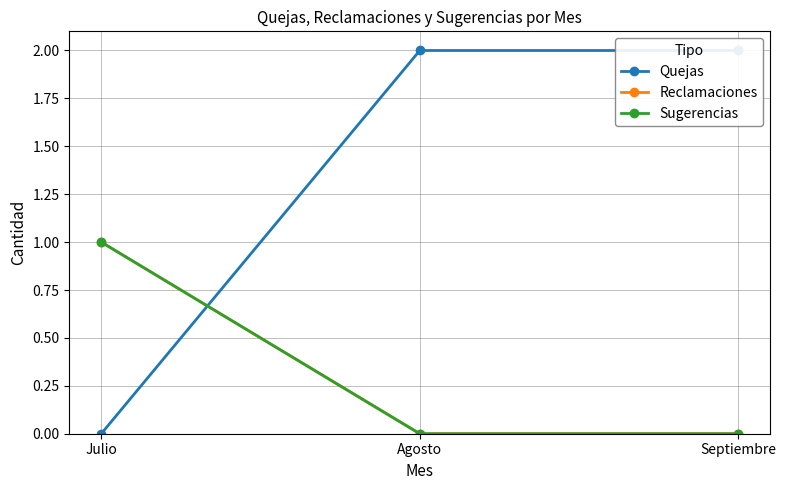

What is the value of the Quejas point at the 3rd from the left?

2